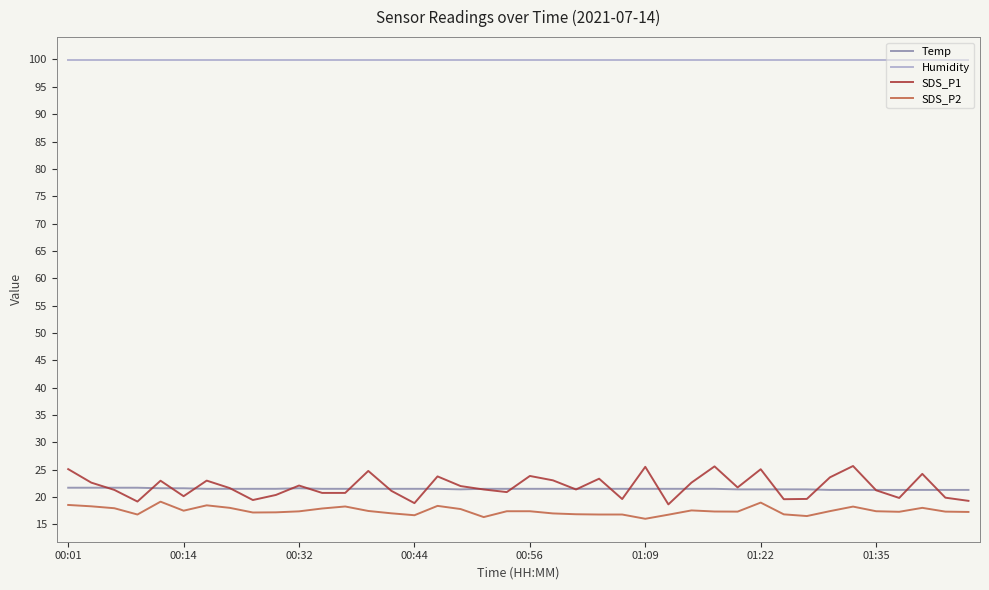

Which series has the largest total across all categories?

Humidity